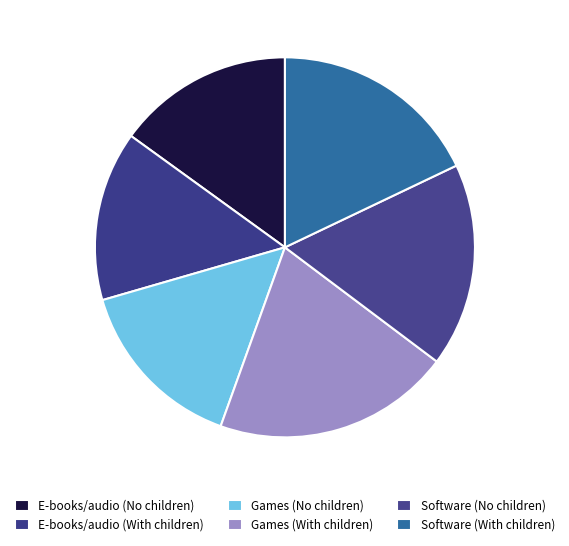

Count the number of slices in the pie.

6